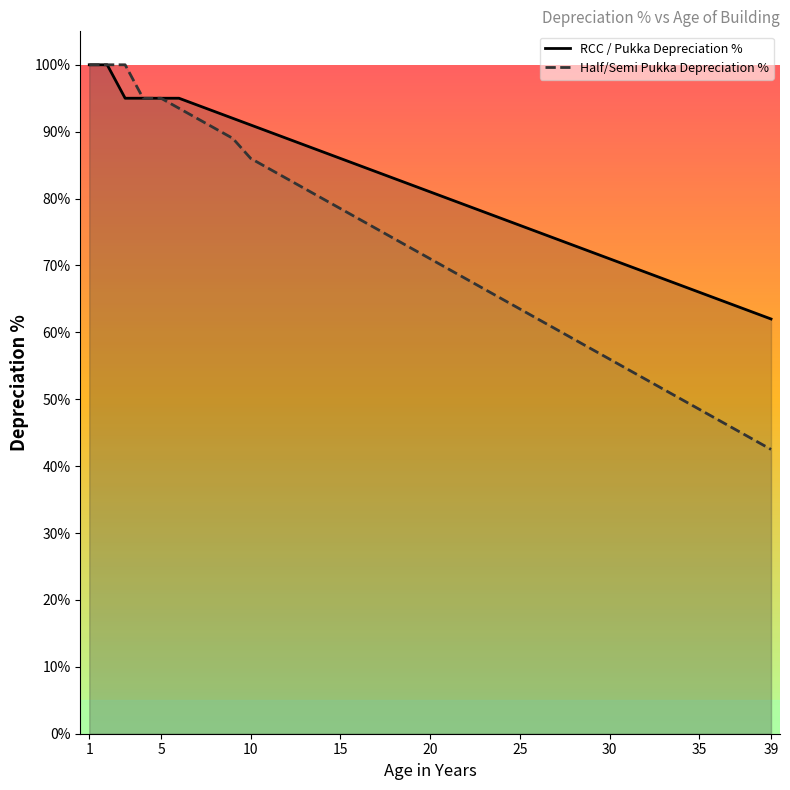

What is the lowest value of the RCC / Pukka Depreciation % series?

62.0